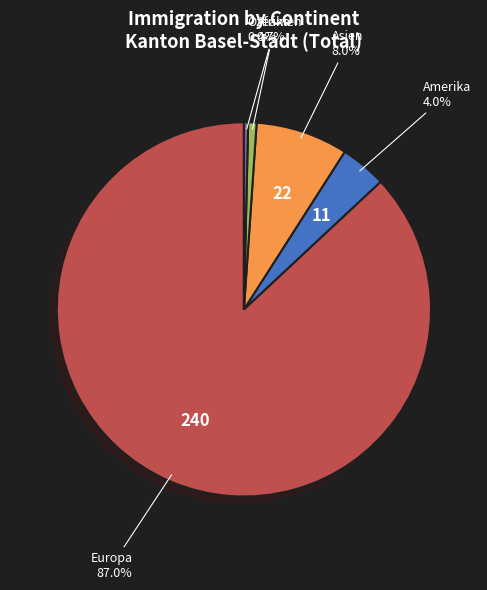

Is there a majority slice in this chart?

Yes